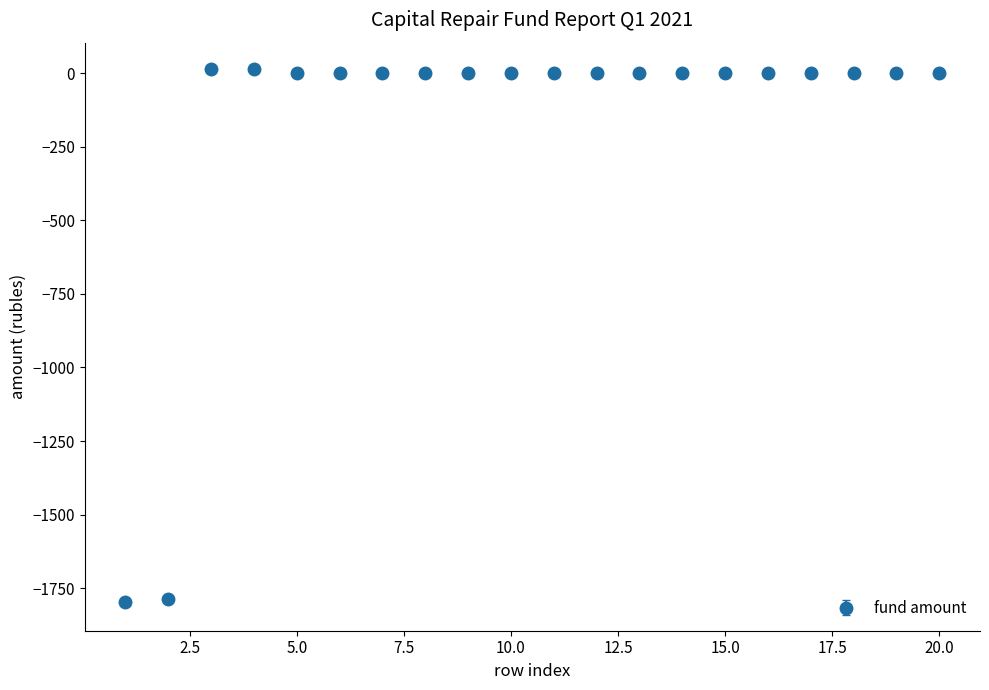

What is the average value?

-177.9